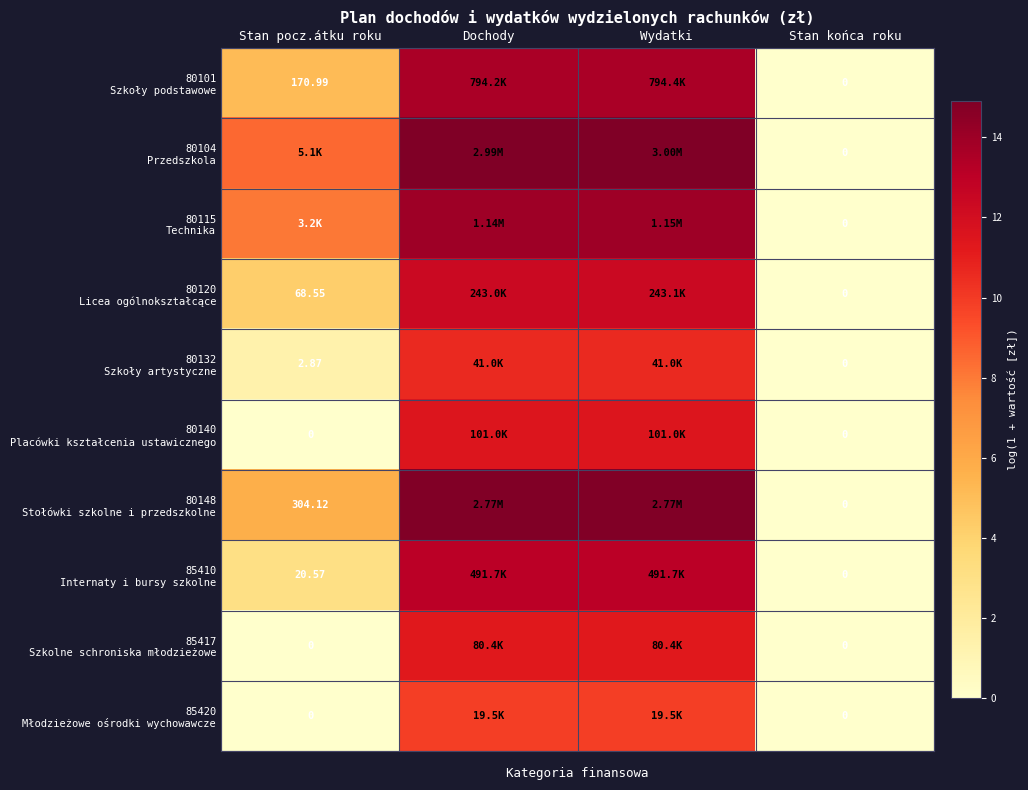

How many data points in 80132 Szkoły artystyczne are less than 10?

2